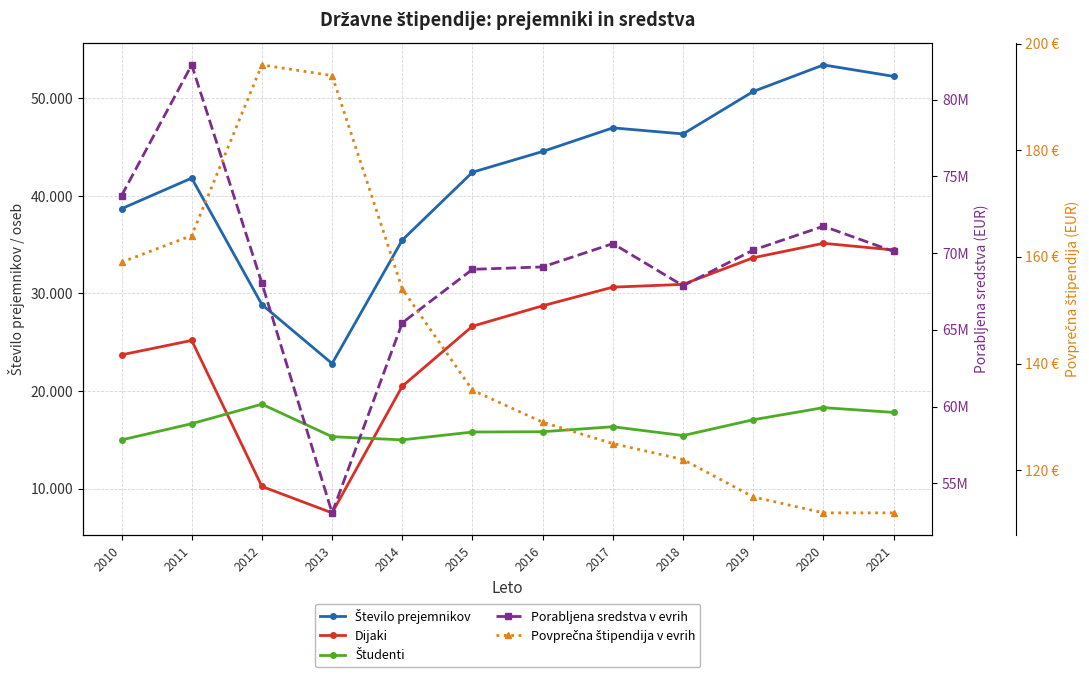

What value does the Število prejemnikov series have at 2016?

44562.0